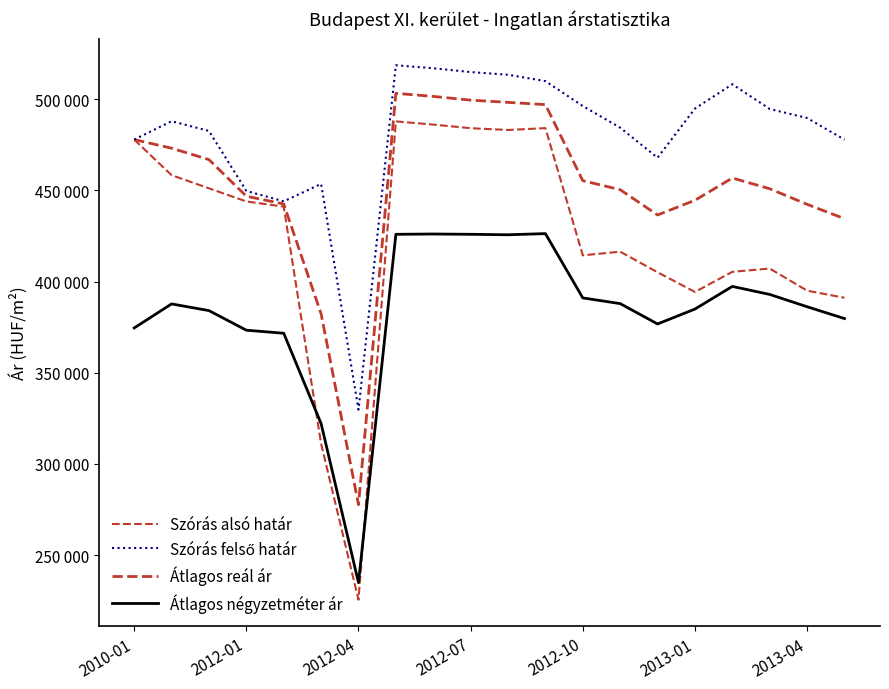

What is the lowest value of the Szórás felső határ series?

329756